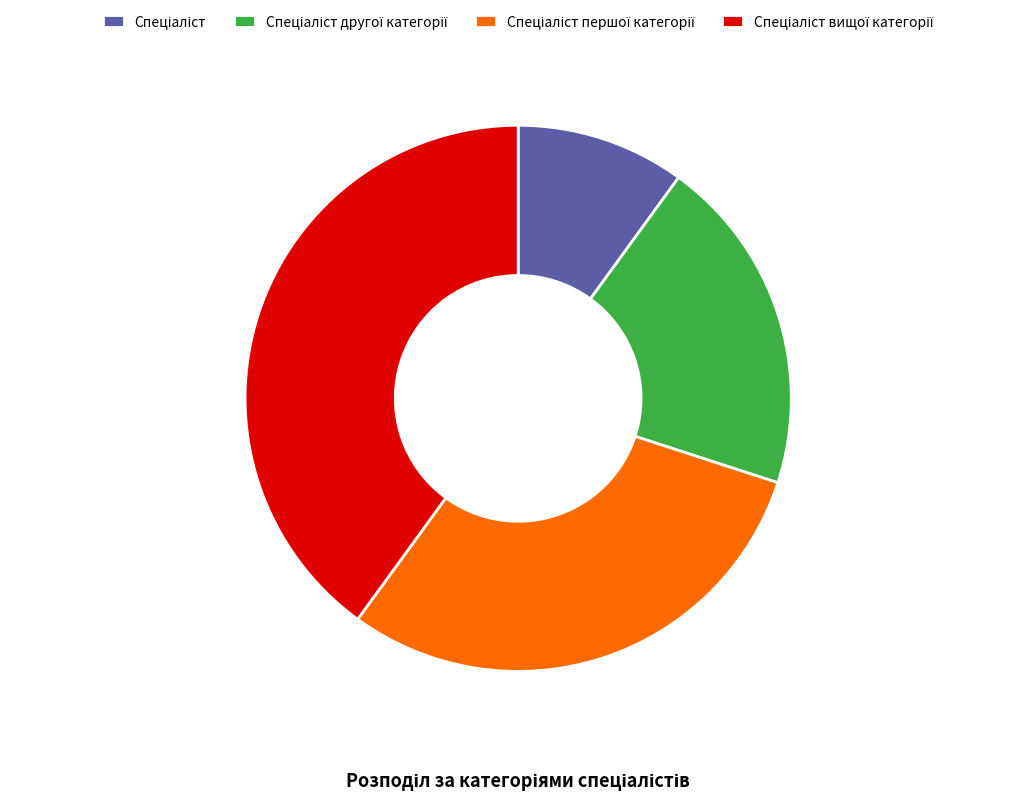

Is there a majority slice in this chart?

No